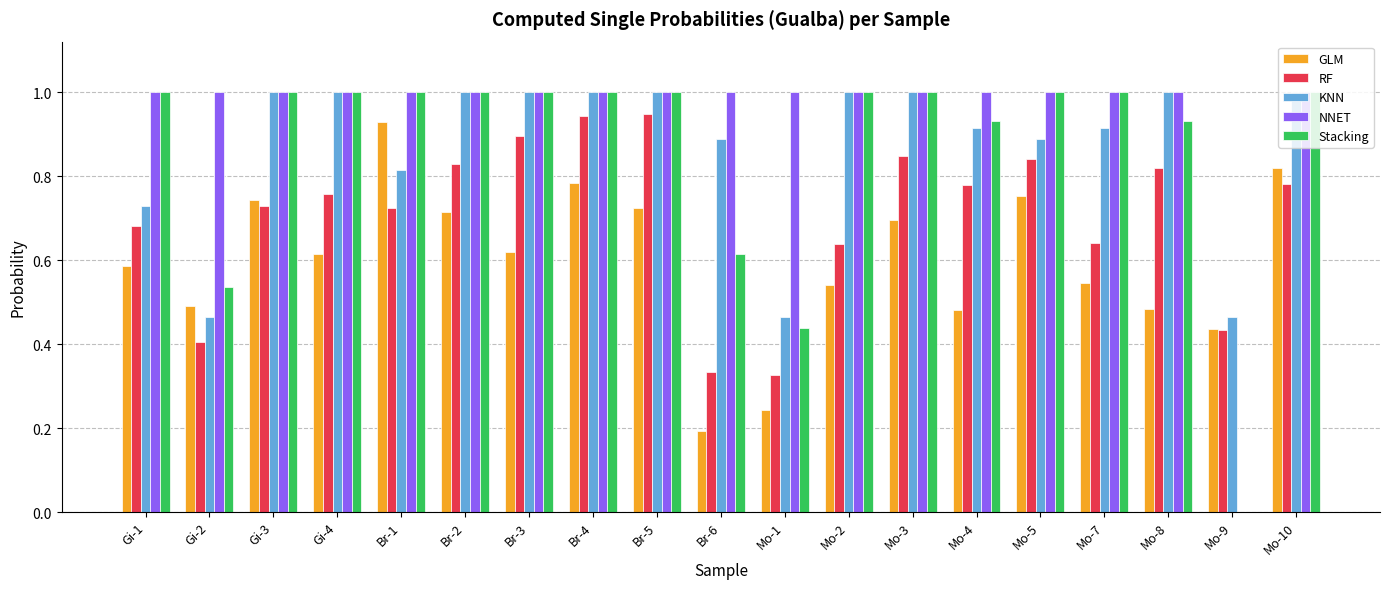

What is the greatest value displayed?

1.0